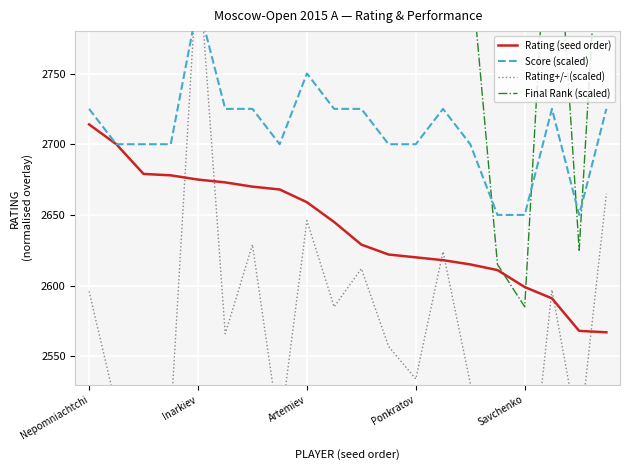

Count the number of categories in the chart.

20